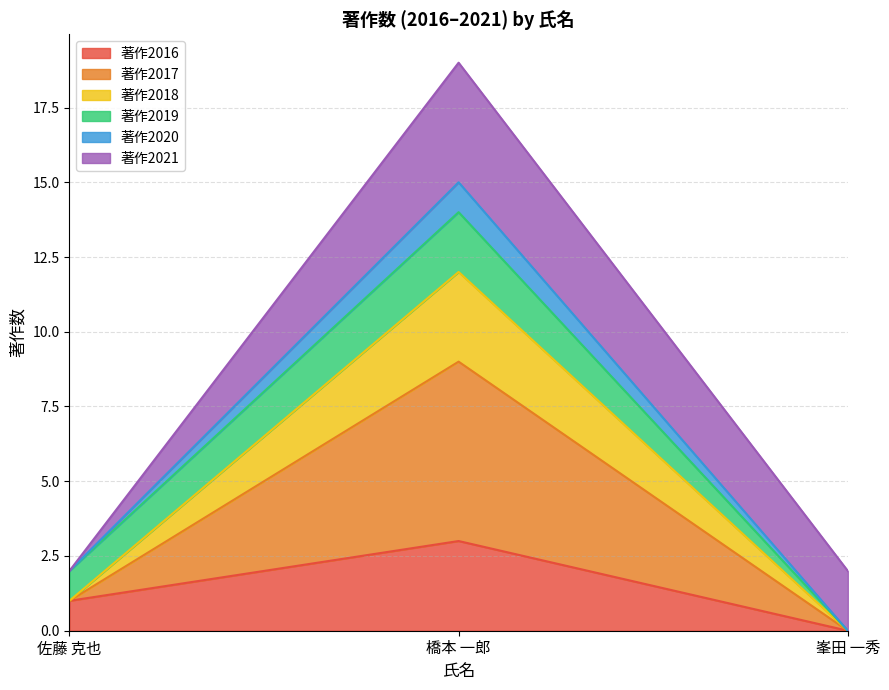

What is the total value across all series at 橋本 一郎?

19